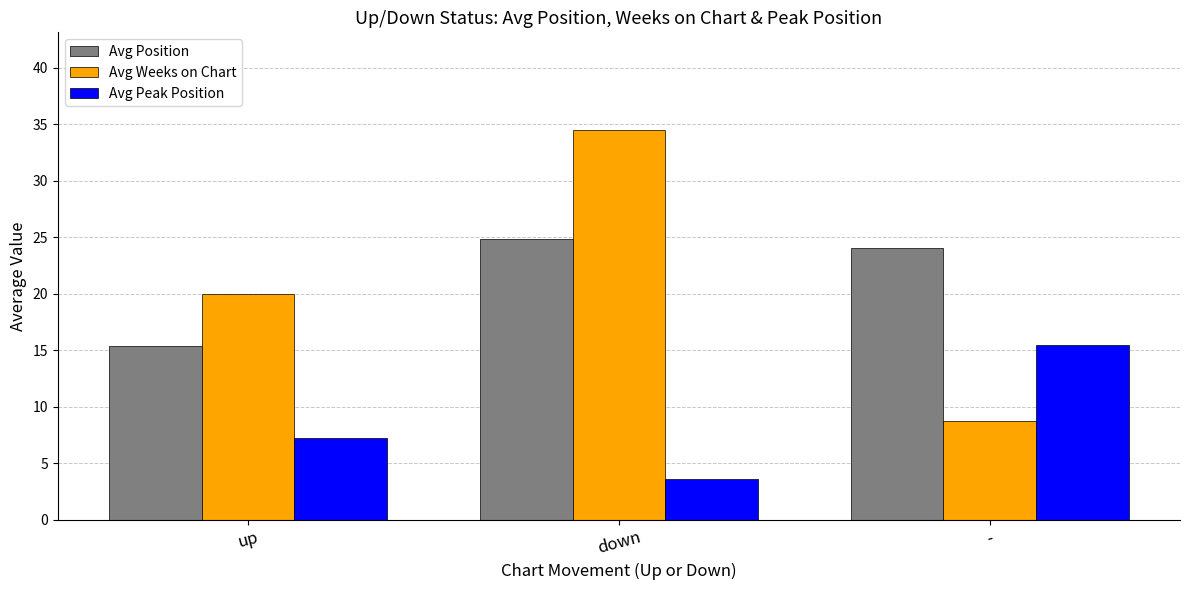

What are all the series names shown in the legend?

Avg Position, Avg Weeks on Chart, Avg Peak Position